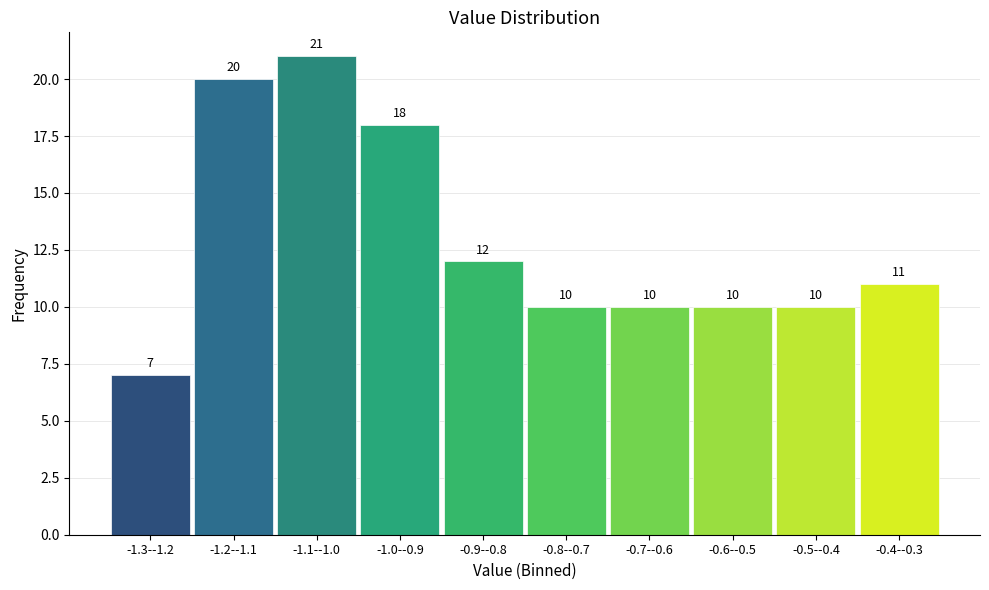

Reading left to right, list all the values displayed in this chart.

-1.3--1.2=7	-1.2--1.1=20	-1.1--1.0=21	-1.0--0.9=18	-0.9--0.8=12	-0.8--0.7=10	-0.7--0.6=10	-0.6--0.5=10	-0.5--0.4=10	-0.4--0.3=11